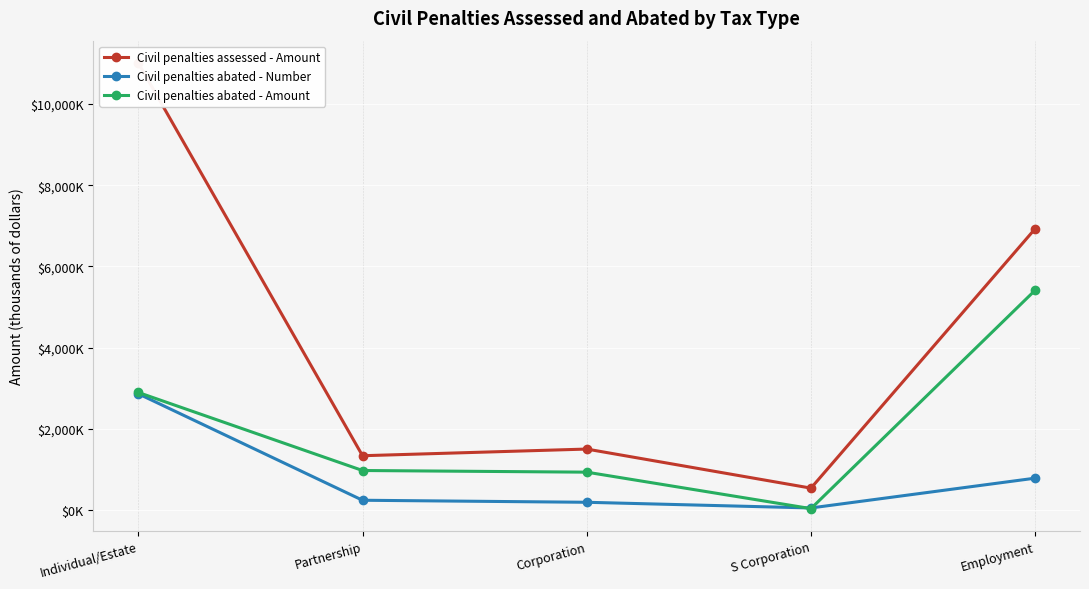

Is it true that Civil penalties assessed - Amount equals 11465181 at Employment?

False